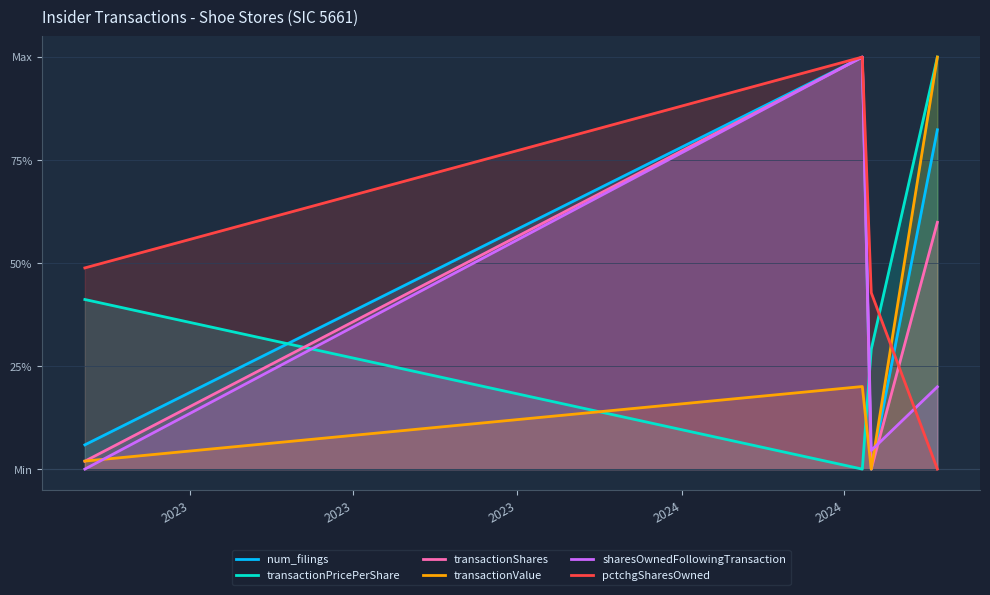

How many lines are shown in the chart?

6